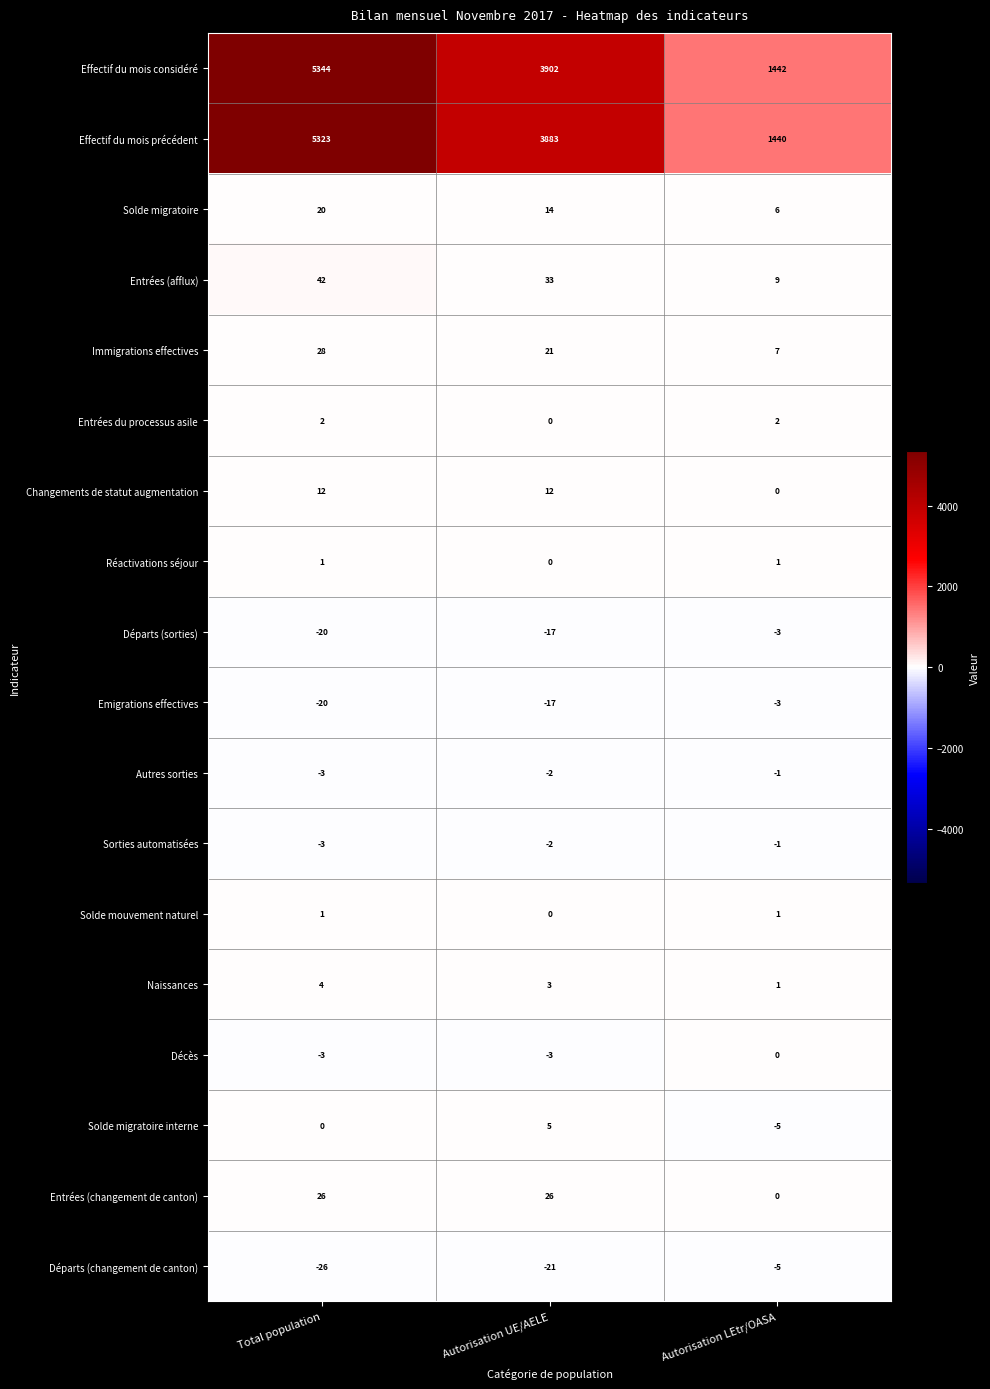

Rank the categories by Sorties automatisées value from lowest to highest.

Total population, Autorisation UE/AELE, Autorisation LEtr/OASA